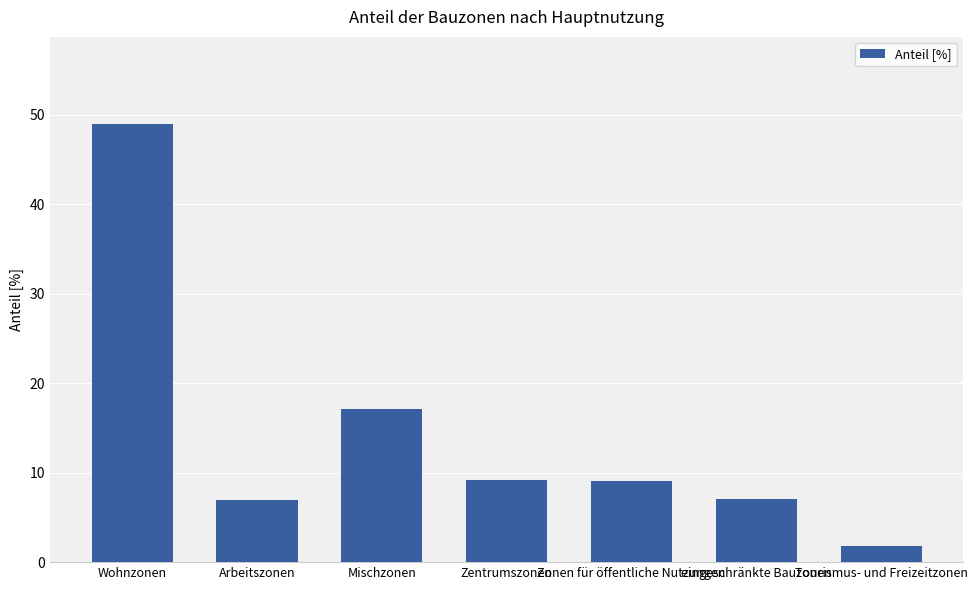

The chart shows a value of 9.1 at Zentrumszonen. True or false?

True